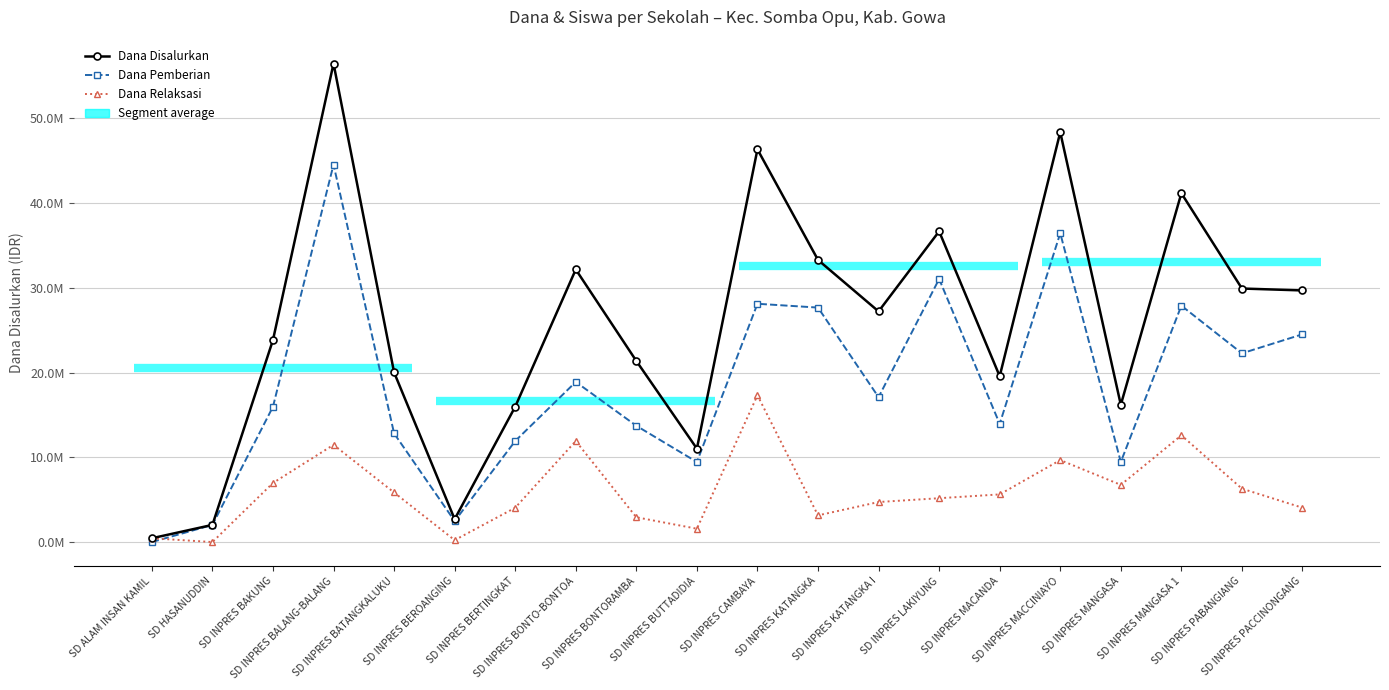

Is it true that Dana Disalurkan equals 19575000 at SD INPRES MACANDA?

True